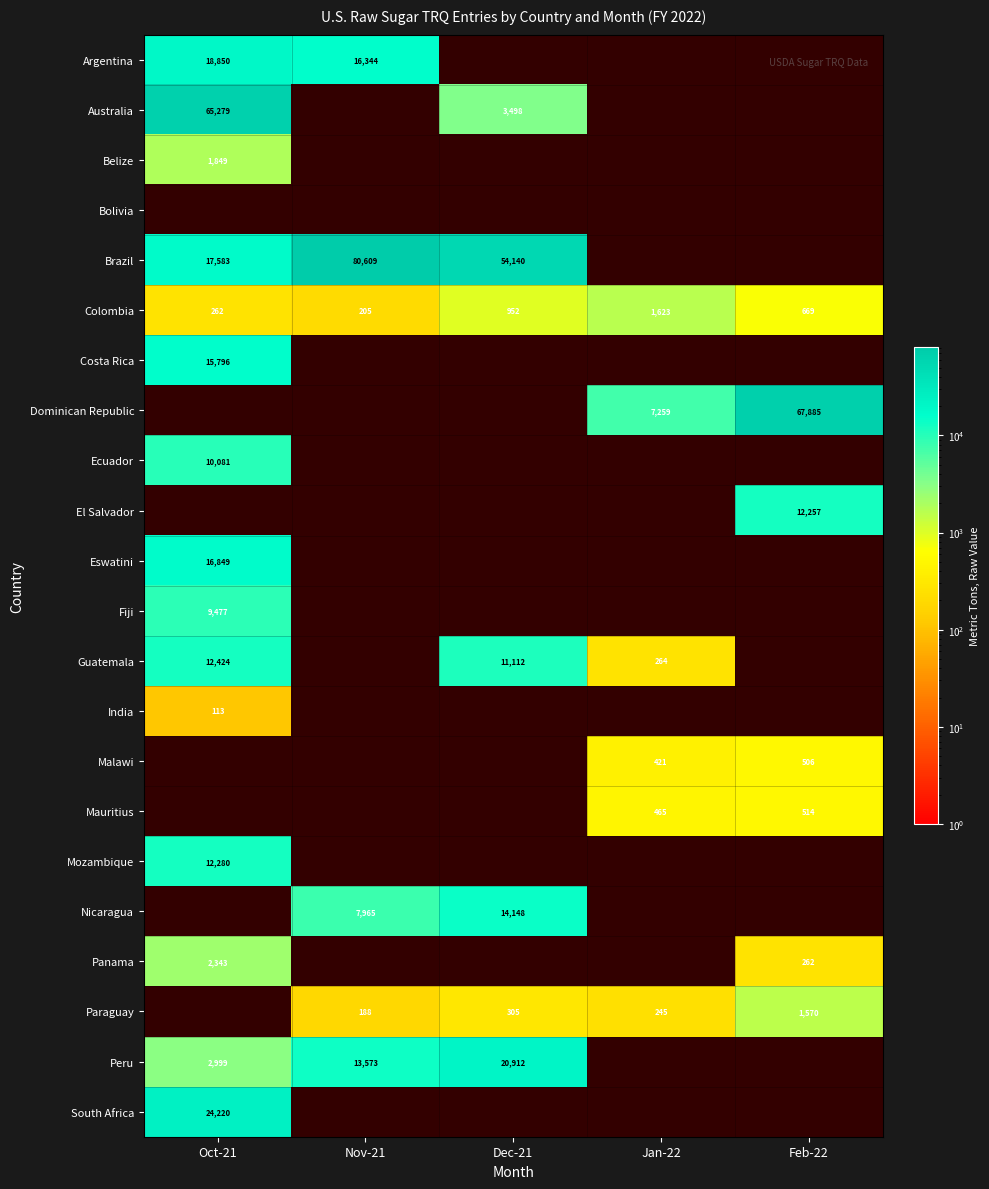

True or false: Argentina has a value of 16344 at Nov-21.

True